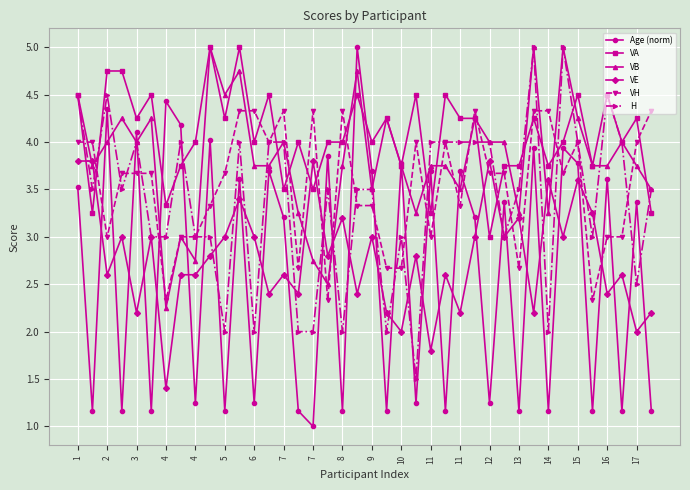

What is the value of the H point at the 35th from the left?

4.0